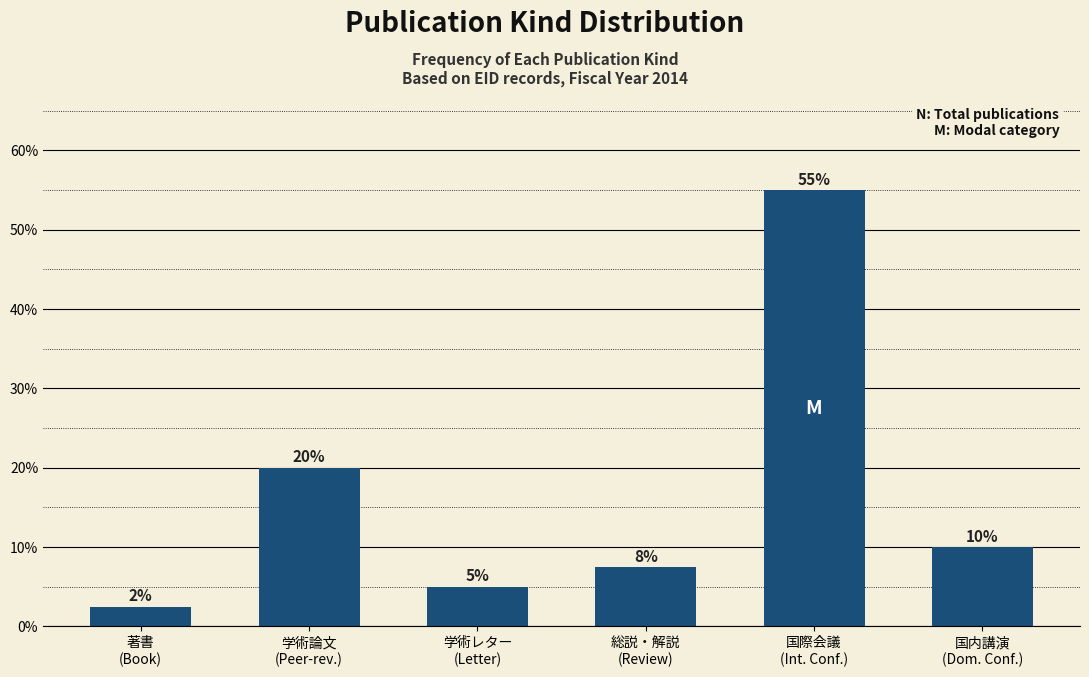

What is the value of the 1st bar from the left?

2.5